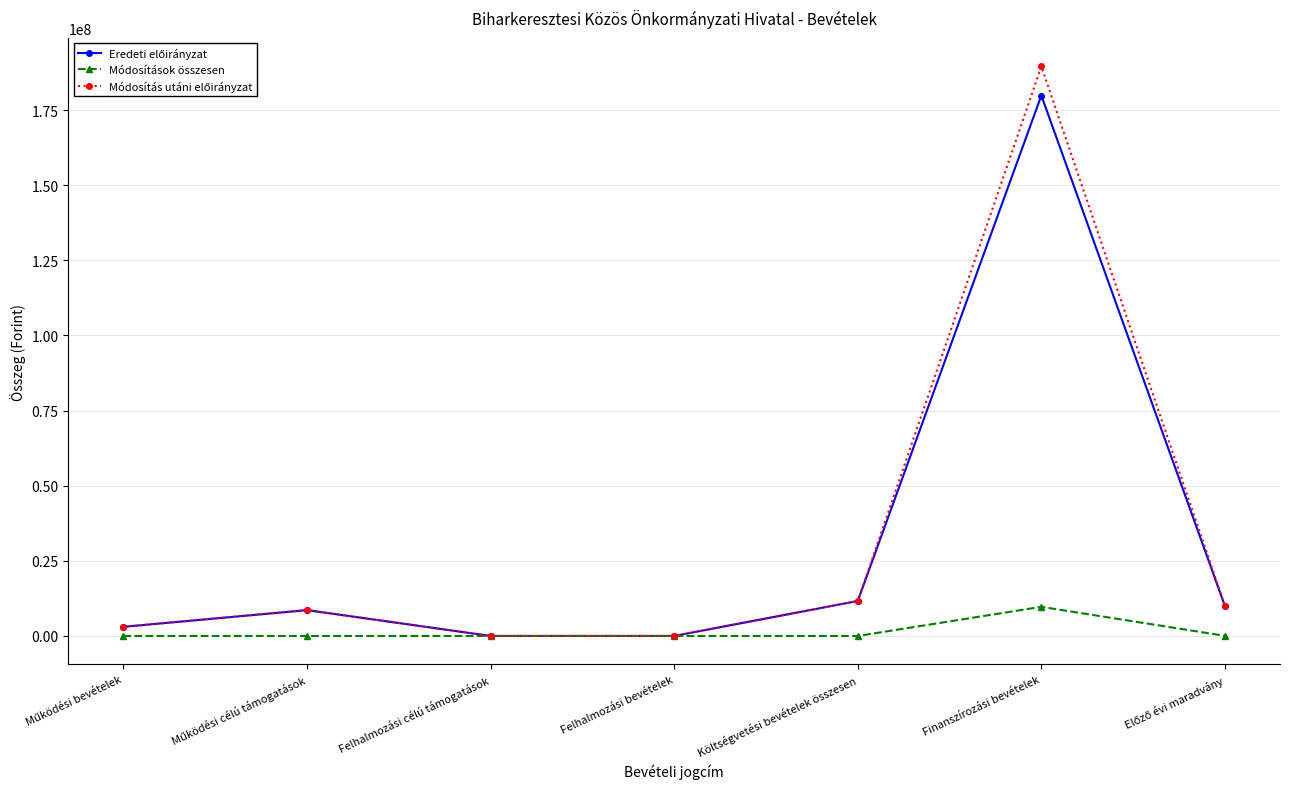

At which category does the chart reach its peak across all series?

Finanszírozási bevételek